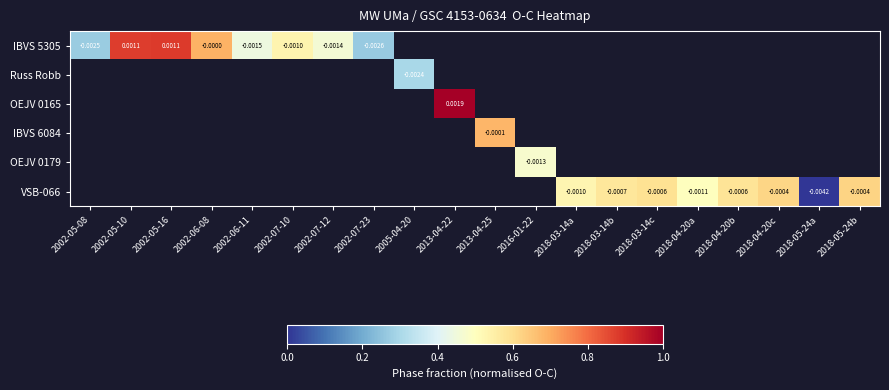

What is the difference between the maximum and minimum values in the IBVS 5305 series?

0.6